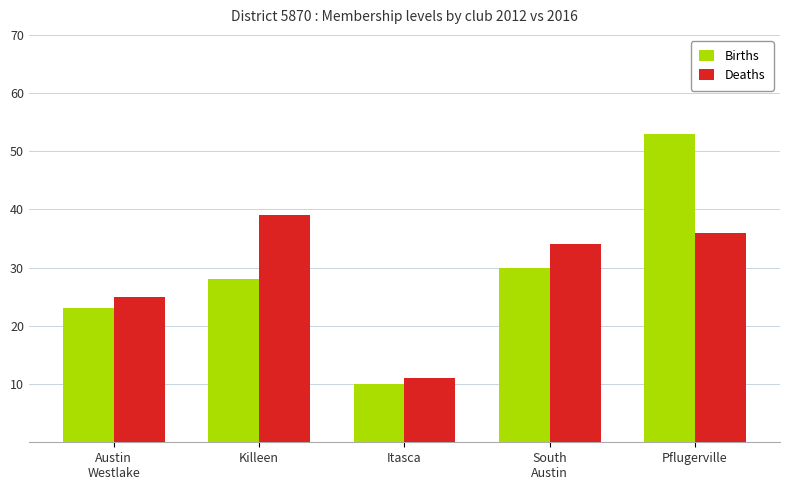

Read the Births value at Austin
Westlake, to the nearest 10.

20